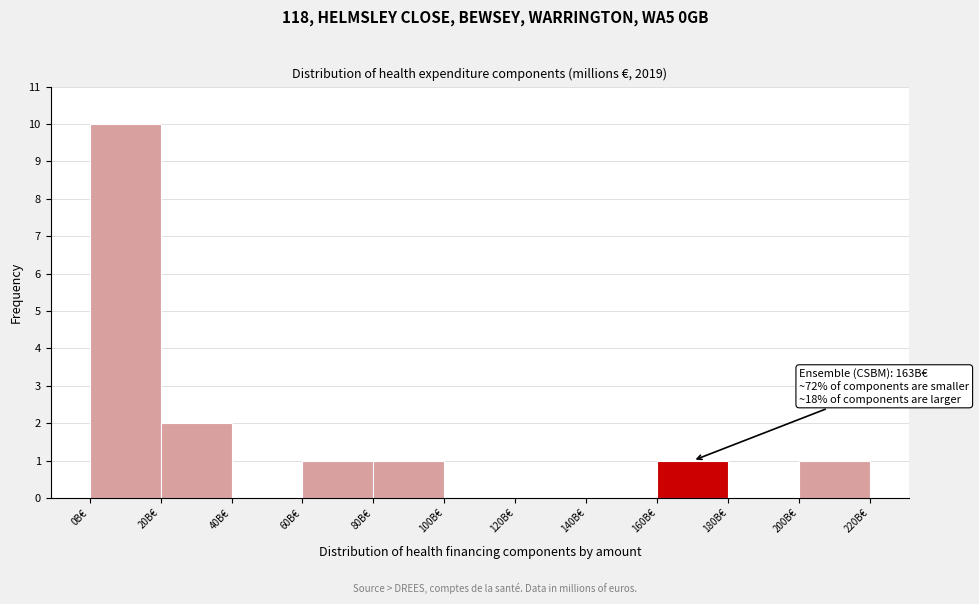

Reading left to right, transcribe all the data shown in this chart.

0B€=10	20B€=2	40B€=0	60B€=1	80B€=1	100B€=0	120B€=0	140B€=0	160B€=1	180B€=0	200B€=1